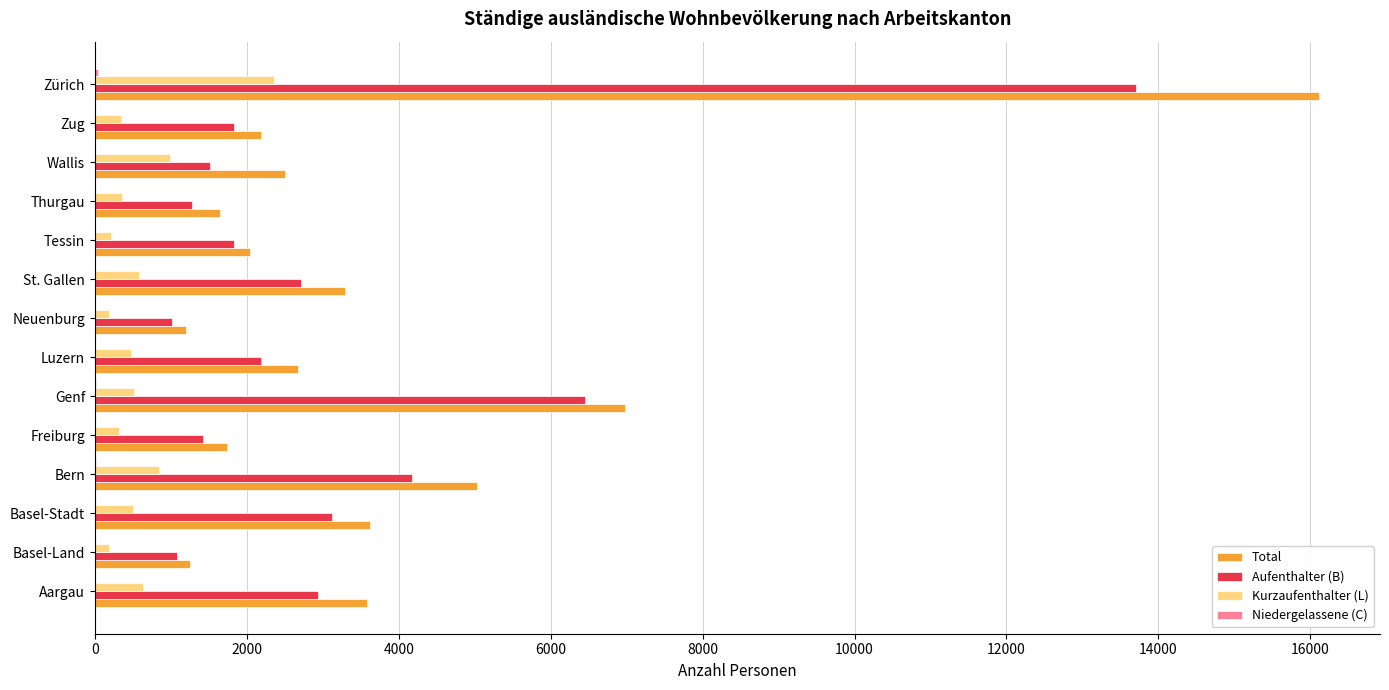

The Aufenthalter (B) series shows 4942 at Basel-Stadt. True or false?

False